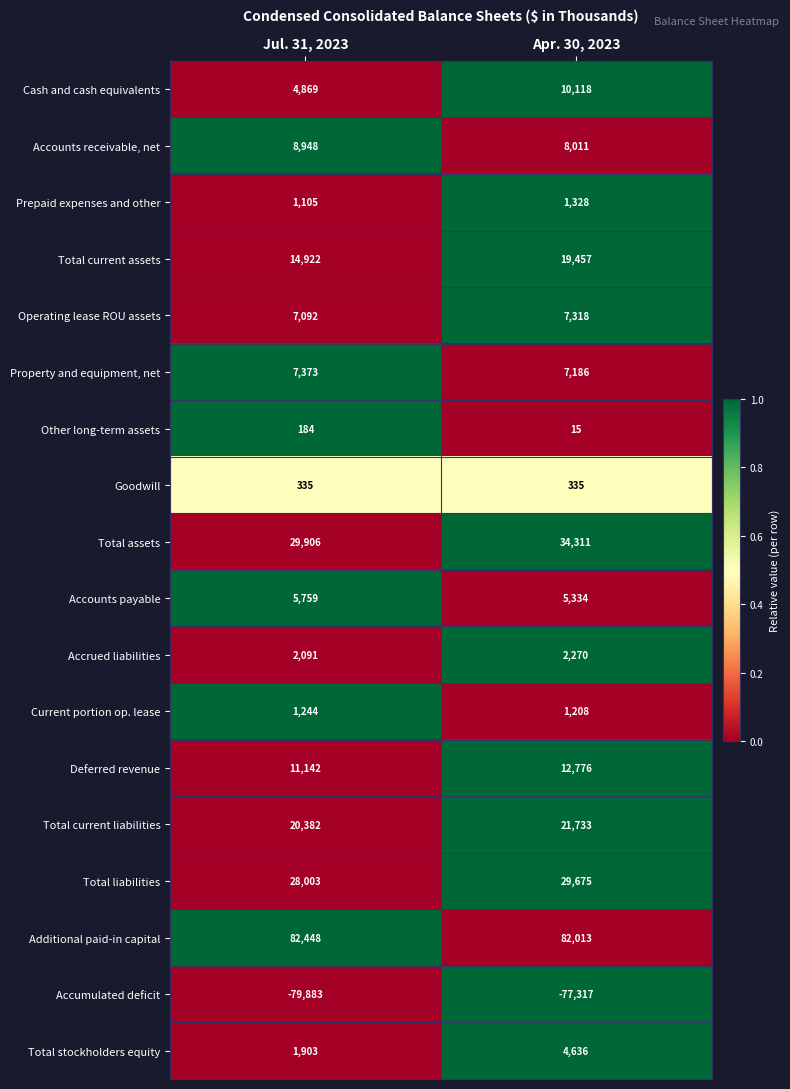

At which category is the sum across all series the highest?

Apr. 30, 2023